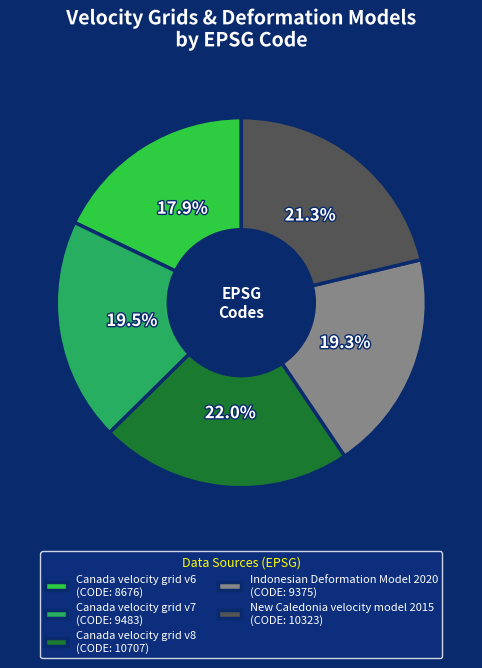

Approximately how many times larger is the value at Canada velocity grid v6 compared to Canada velocity grid v7?

0.9